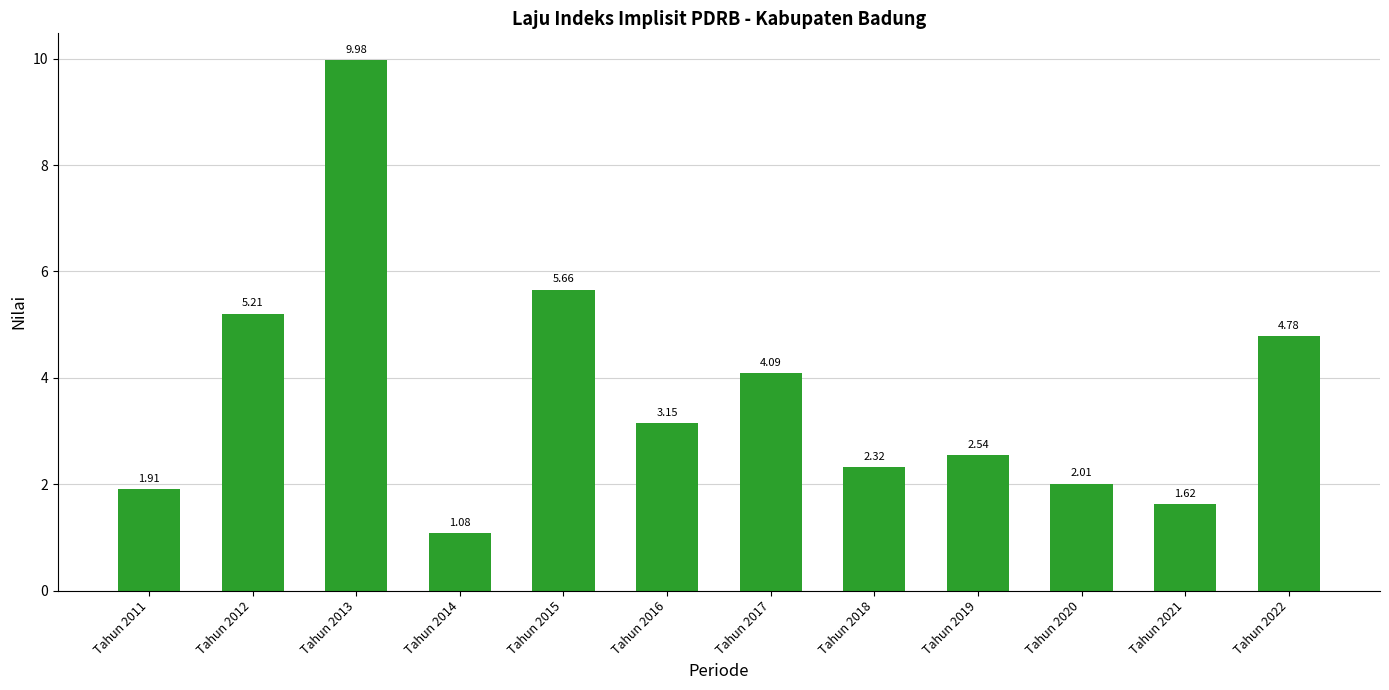

What value does the data have at Tahun 2012?

5.2